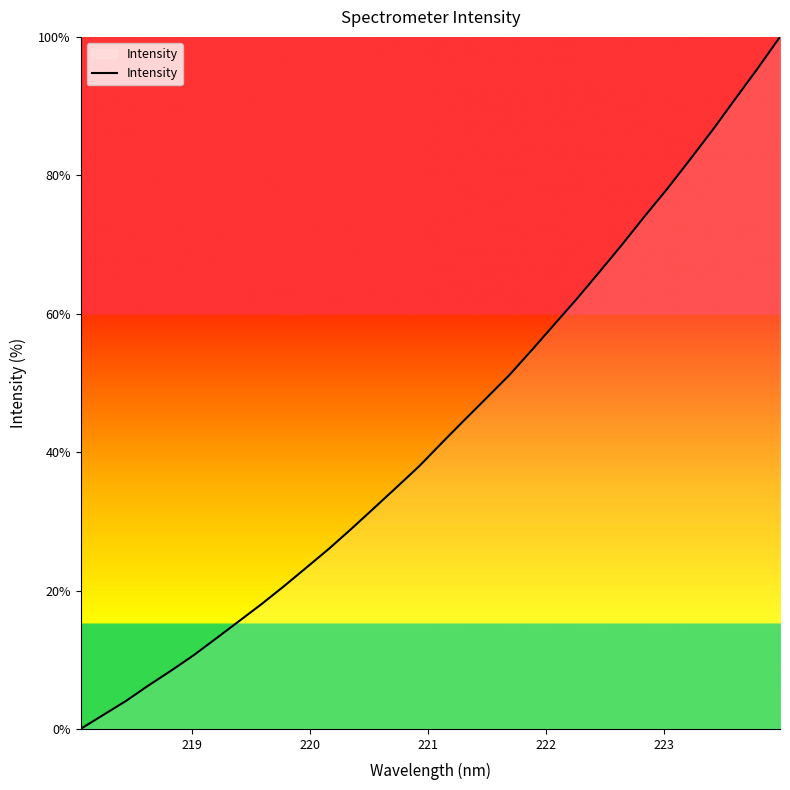

What is the greatest value displayed?

100.0